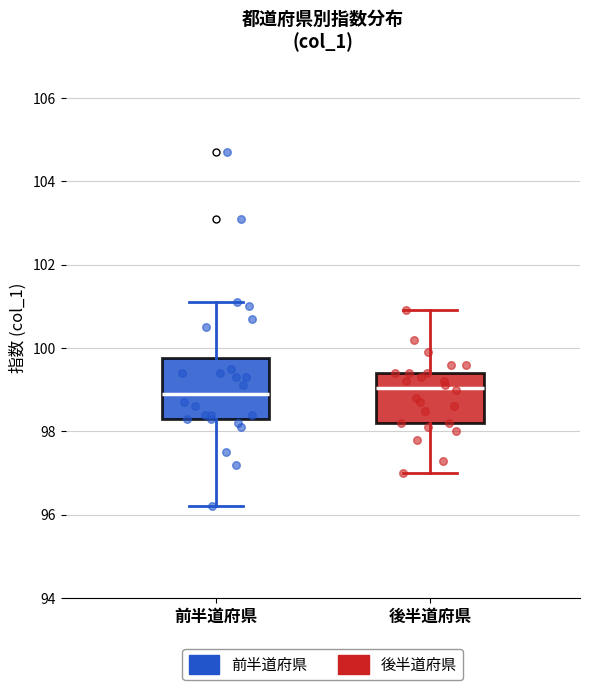

Reading left to right, read every box against the y-axis: the position of its median line, the range the box covers, and the ends of its whiskers. The values are not printed on the chart, so give them approximately, as read against the axis.

前半道府県: median 99.0, box 98.4 to 99.8, whiskers 96.2 to 101.2
後半道府県: median 99.0, box 98.2 to 99.4, whiskers 97.0 to 101.0